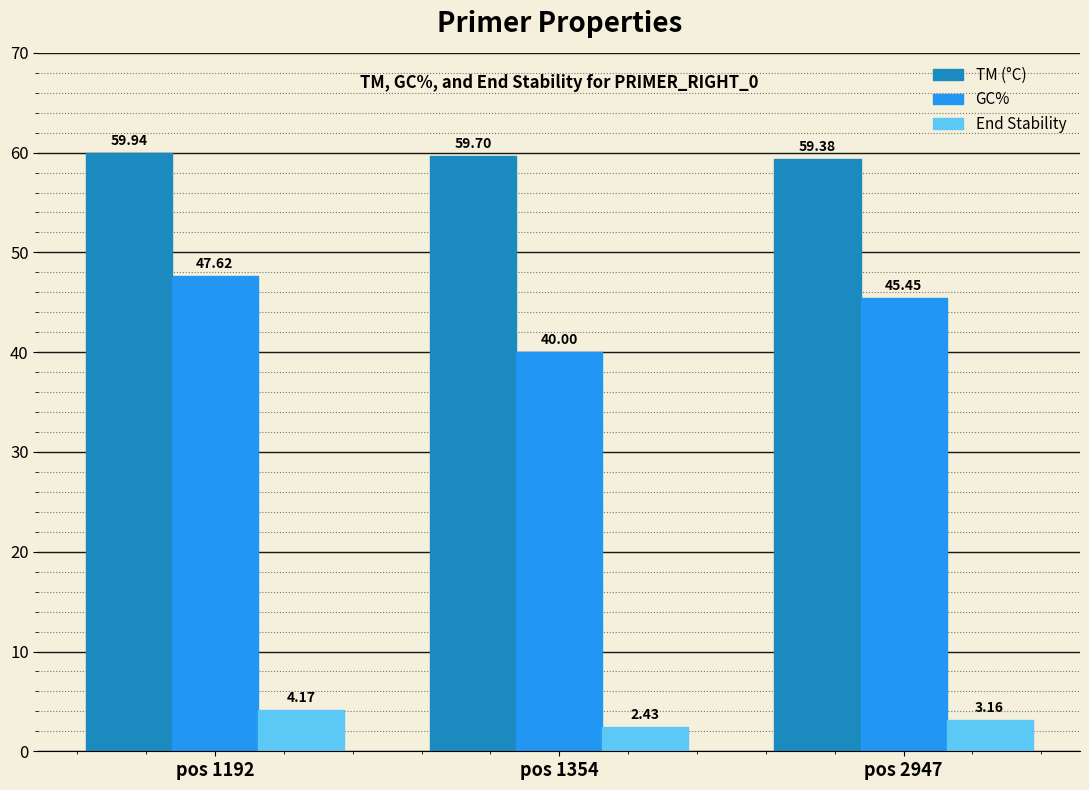

At how many categories does at least one series exceed 41?

3